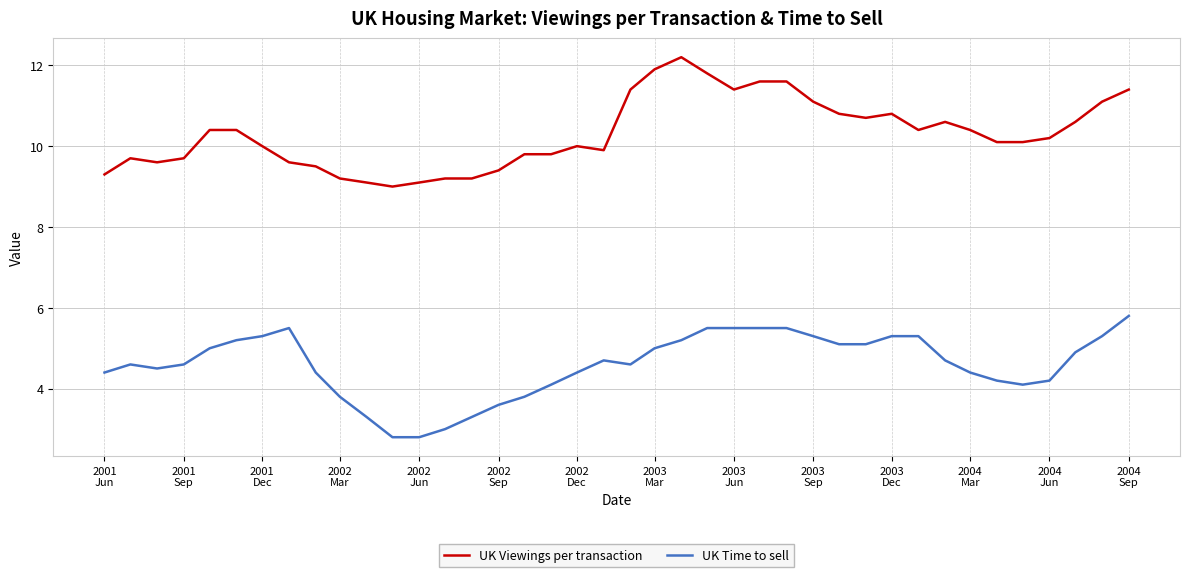

How many values in the UK Time to sell series are below 4?

8